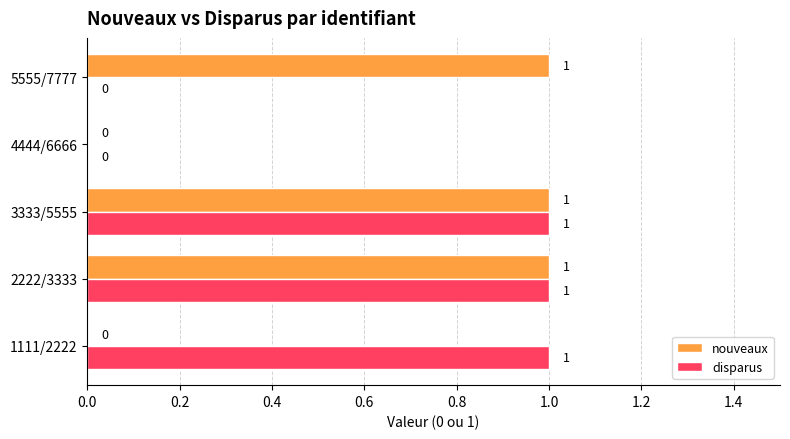

Between 4444/6666 and 5555/7777, which series saw the biggest shift?

nouveaux